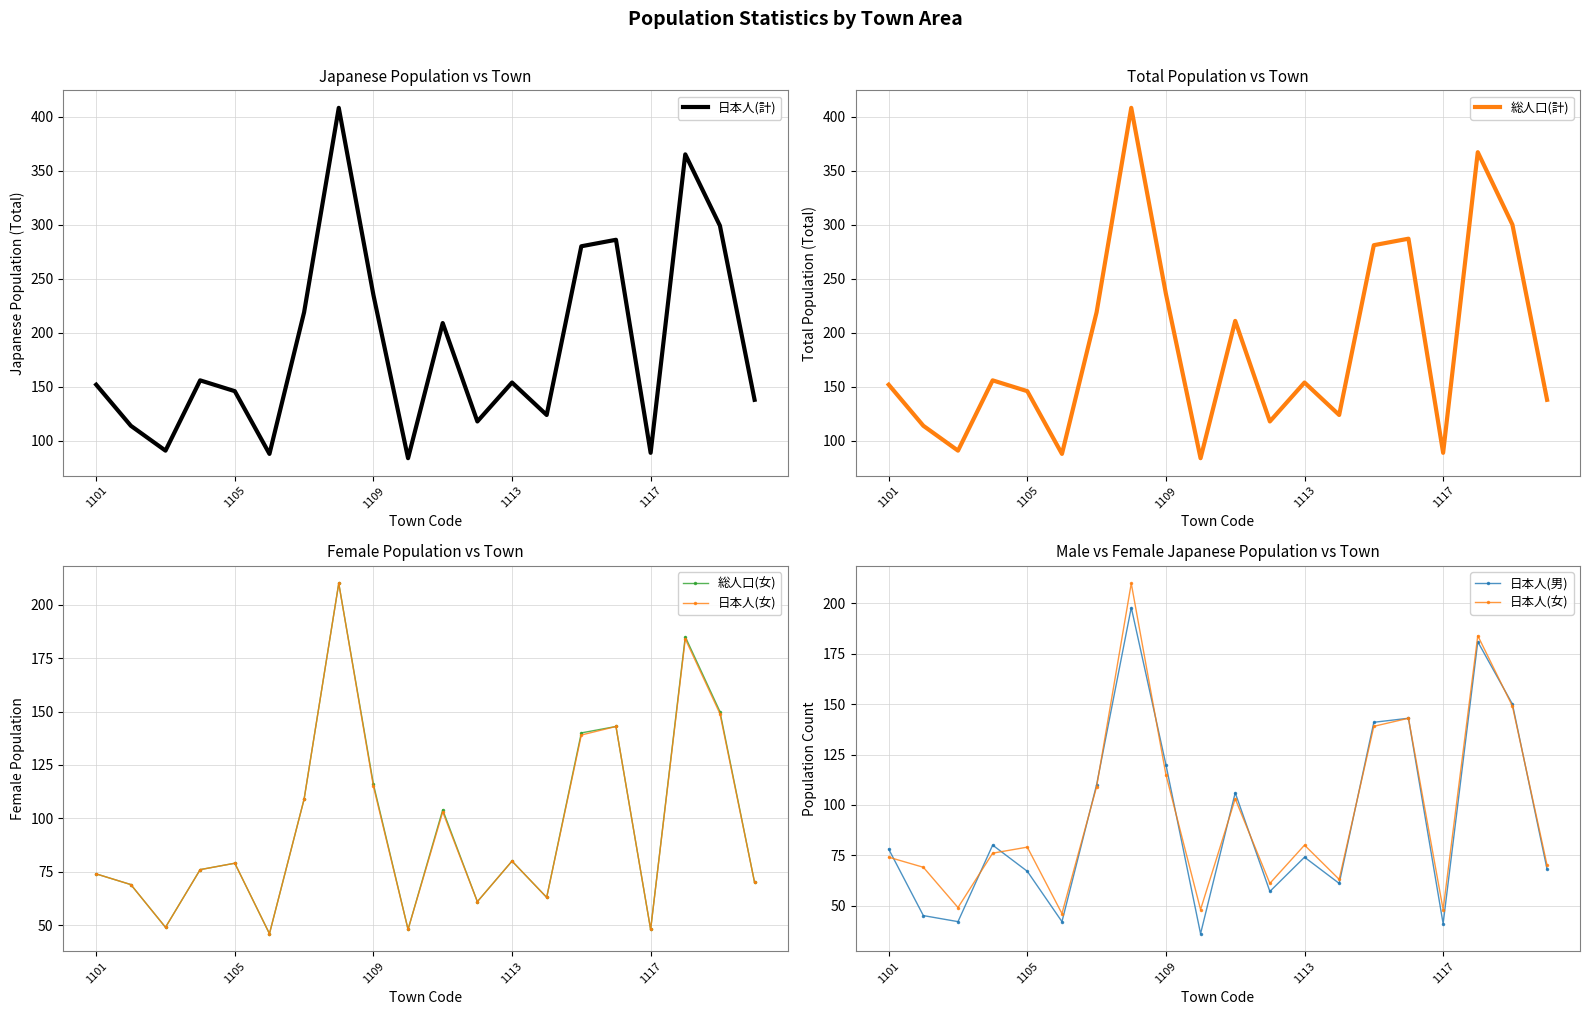

The 日本人(計) series shows 299 at 18. True or false?

True